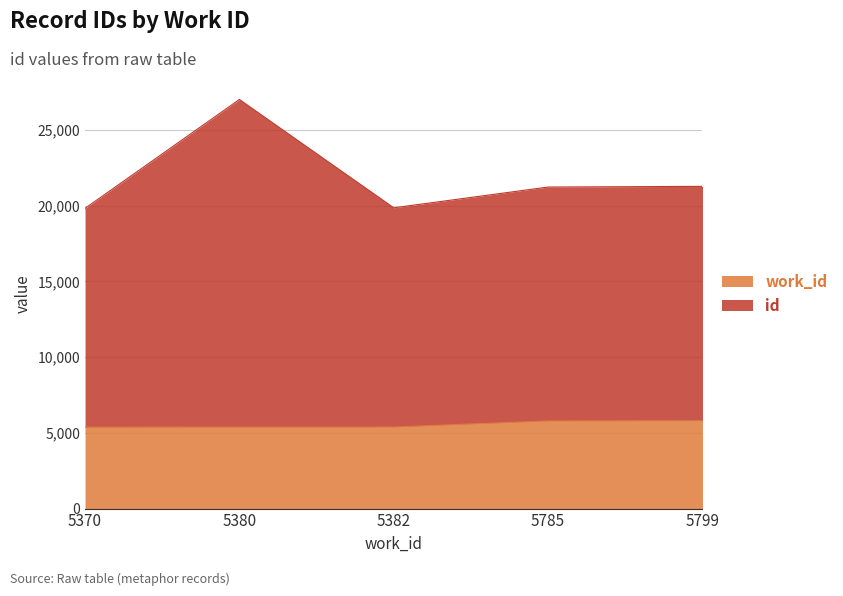

Rank the series by their maximum value, from lowest to highest.

work_id, id